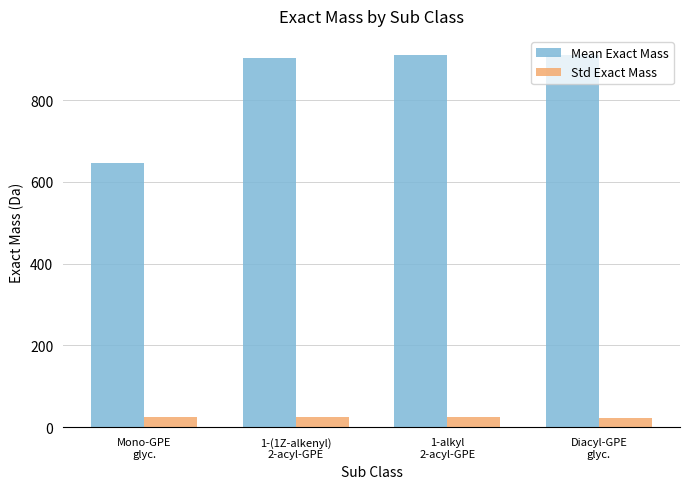

List the series in order of their overall mean, lowest first.

Std Exact Mass, Mean Exact Mass